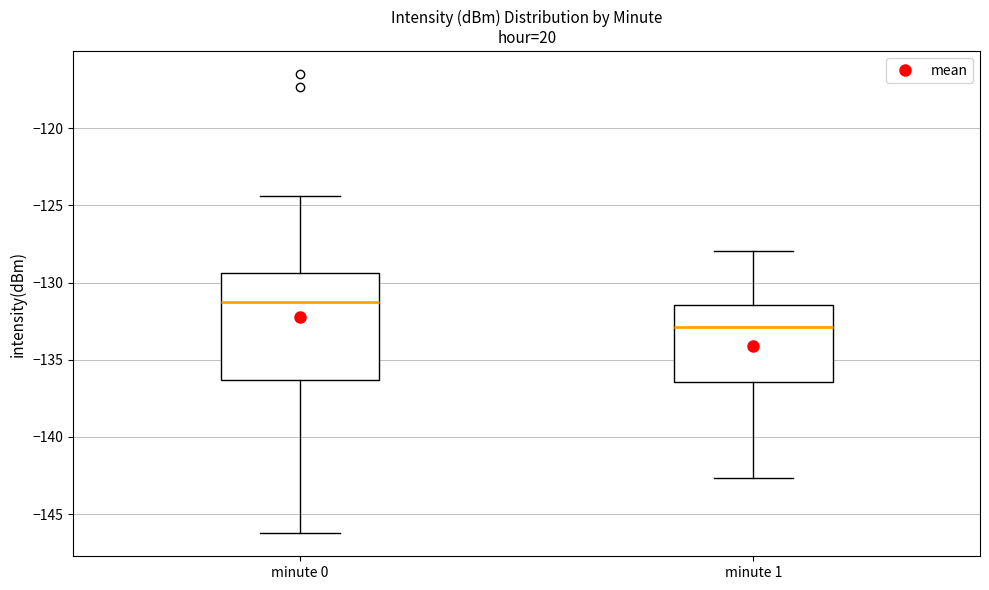

Reading left to right, transcribe this box plot: for each box, give where its median line is, the range the box spans, and where its two whiskers end, as read against the y-axis. The values are not printed on the chart, so give them approximately, as read against the axis.

minute 0: median -131.5, box -136.5 to -129.5, whiskers -146.0 to -124.5
minute 1: median -133.0, box -136.5 to -131.5, whiskers -142.5 to -128.0